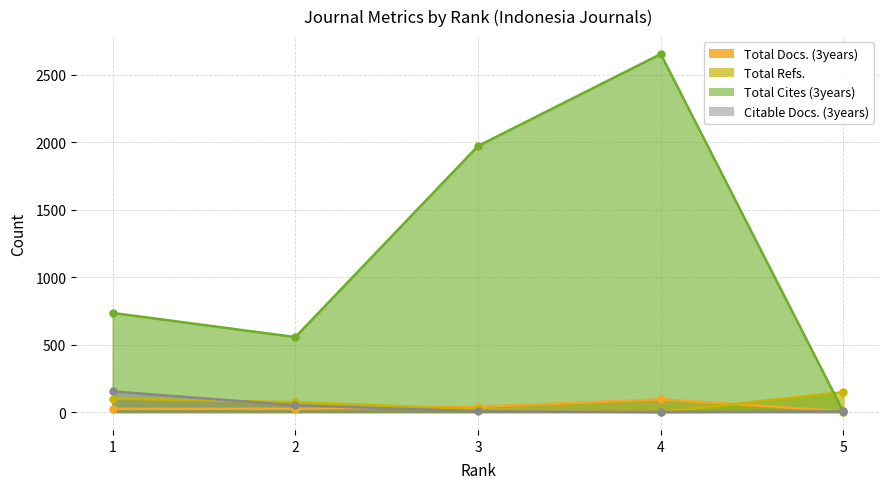

Rank the series at 3 from highest to lowest value.

Total Cites (3years), Total Docs. (3years), Total Refs., Citable Docs. (3years)